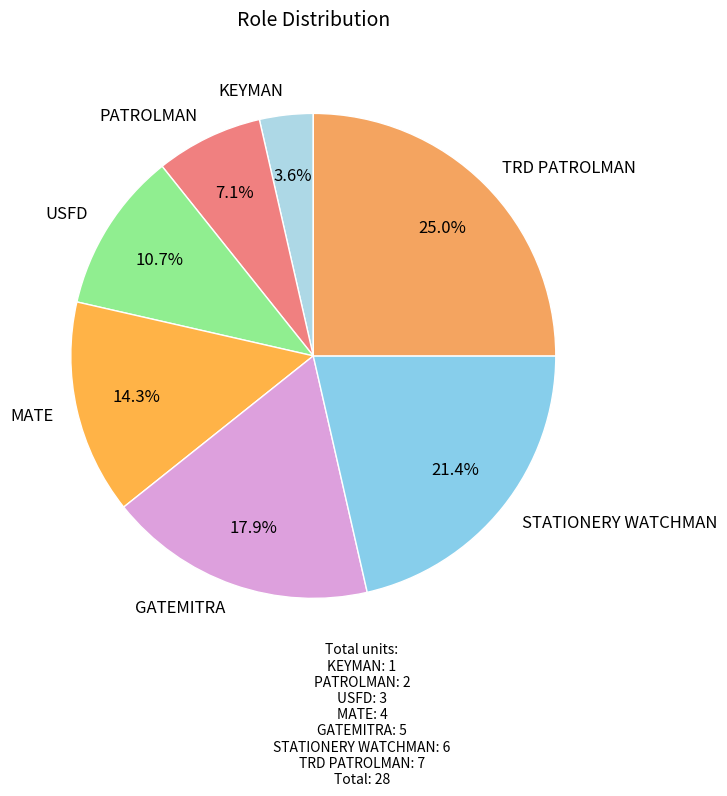

Count the number of slices in the pie.

7